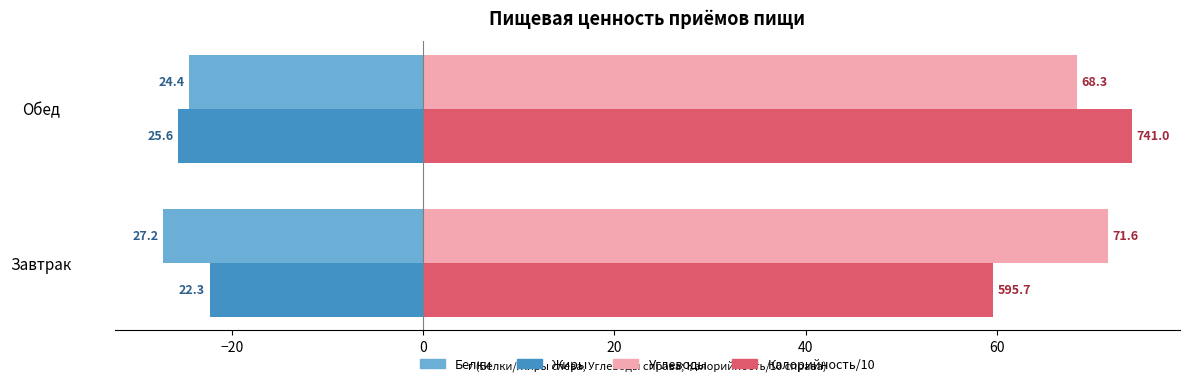

Reading left to right, list all the values displayed in this chart.

Белки (завтрак/обед): -27.2	-24.4
Жиры (завтрак/обед): -22.3	-25.6
Углеводы (завтрак/обед): 71.6	68.3
Калорийность/10 (завтрак/обед): 59.6	74.1